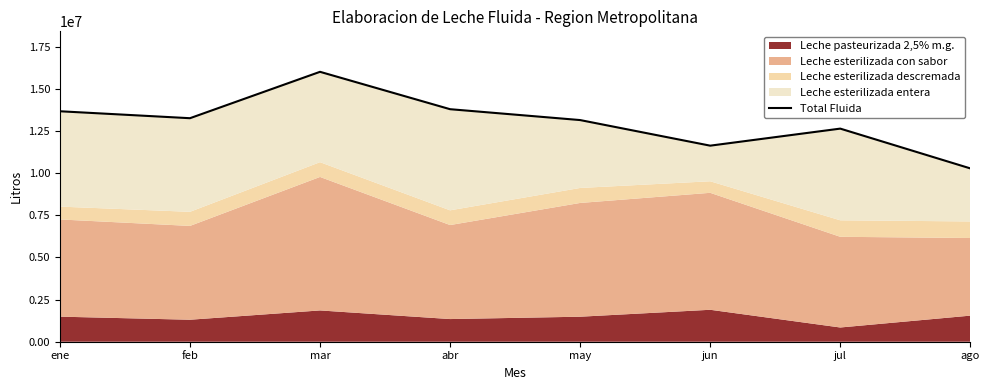

How many interior local valleys (lower than both neighbors) does the data have?

2